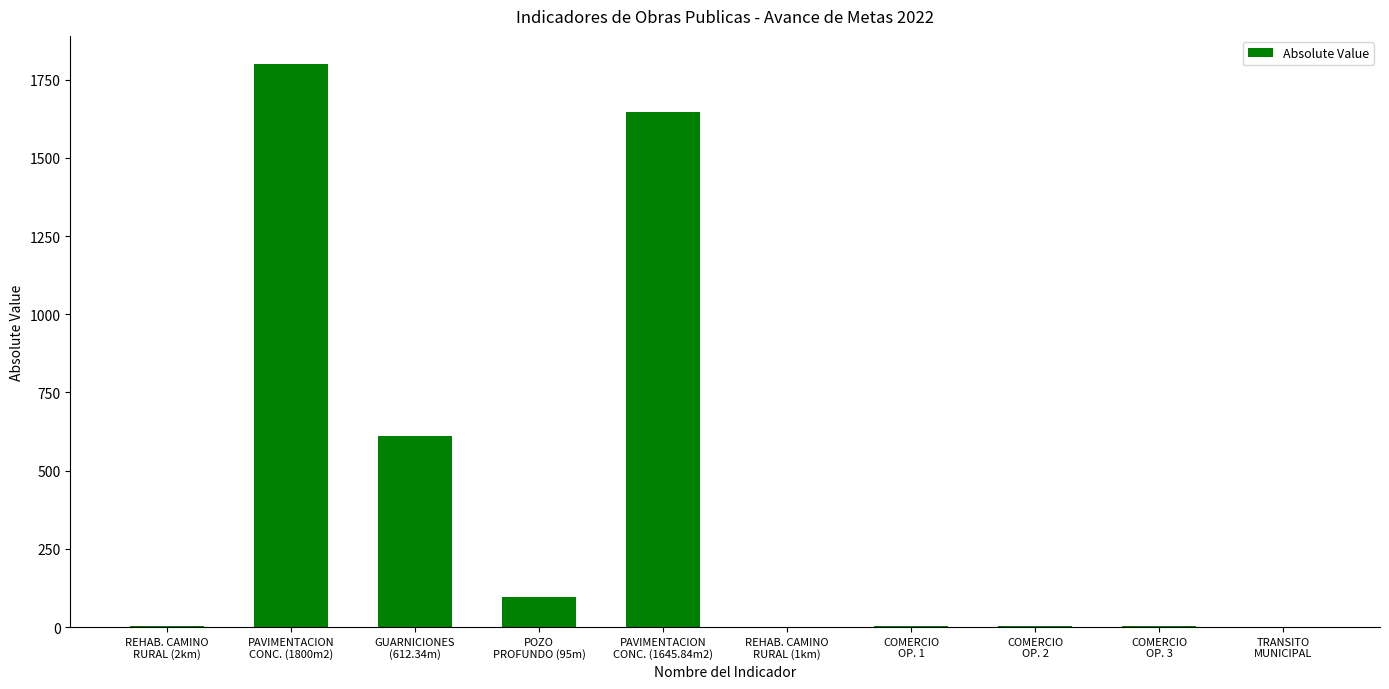

Approximately how many times larger is the value at REHAB. CAMINO
RURAL (1km) compared to COMERCIO
OP. 1?

0.5